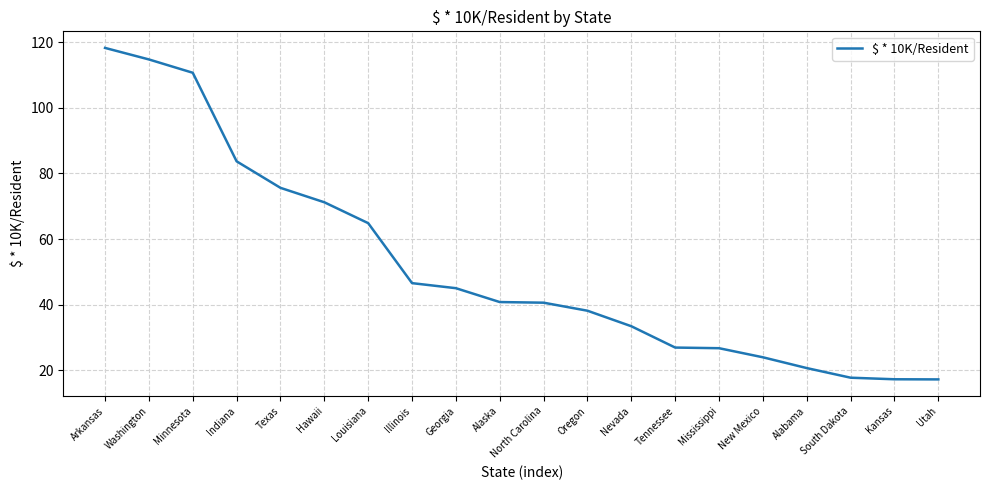

Which label corresponds to the largest value in the chart?

Arkansas